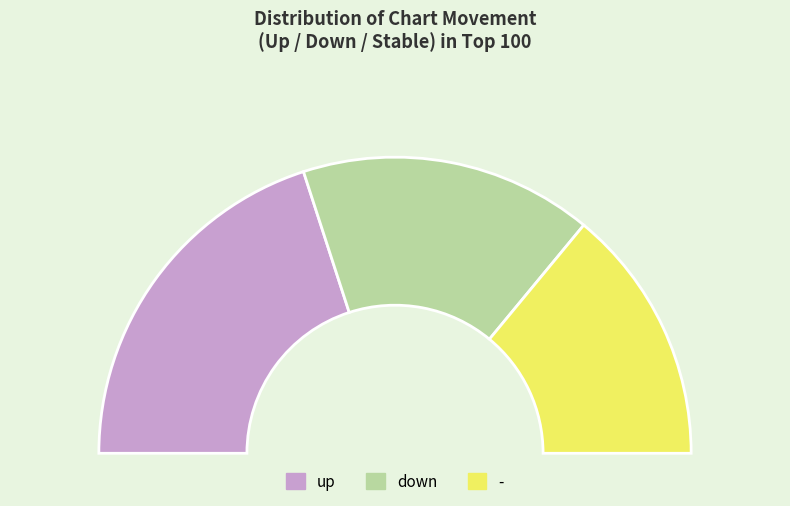

How many slices are in this pie chart?

3